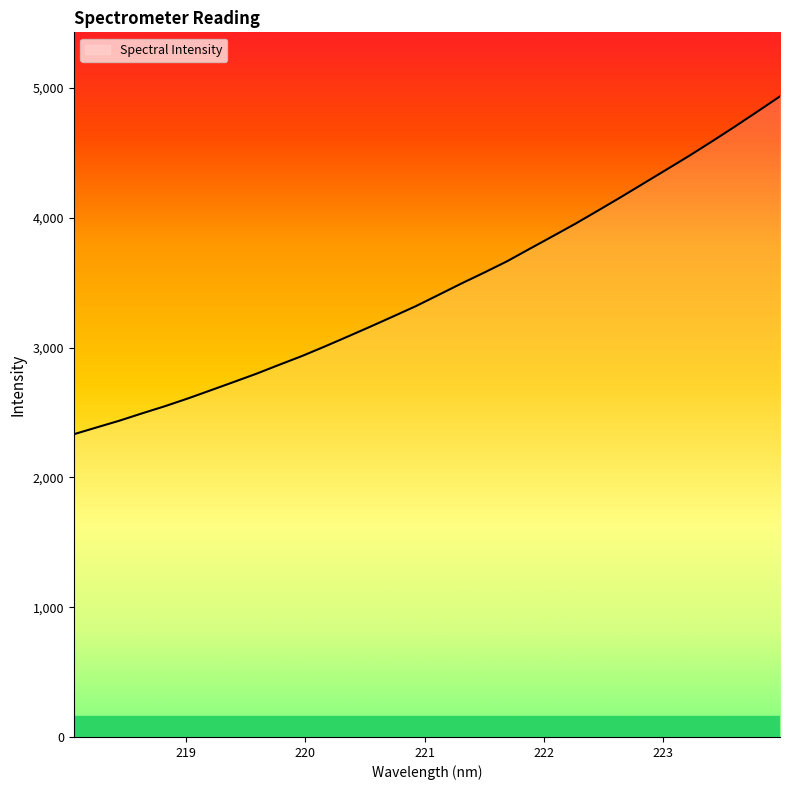

What is the minimum value shown in the chart?

2331.9